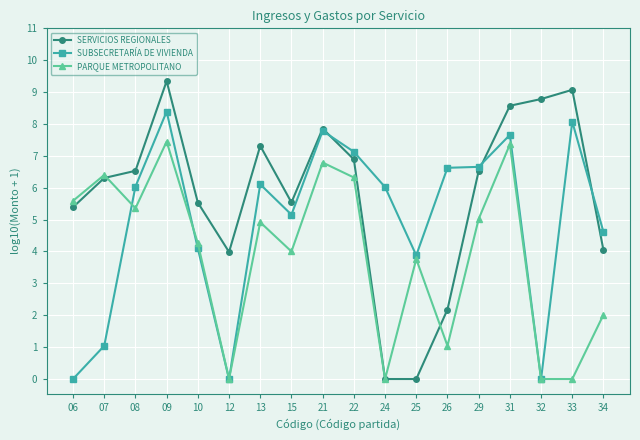

What is the difference between the SUBSECRETARÍA DE VIVIENDA values at 06 and 26?

6.6